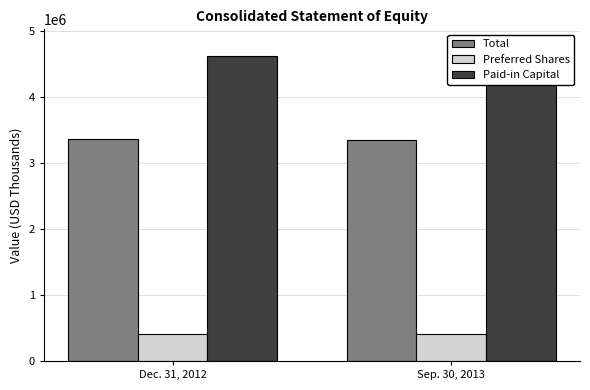

Reading left to right, transcribe all the data shown in this chart.

Total: Dec. 31, 2012=3366460	Sep. 30, 2013=3352327
Preferred Shares: Dec. 31, 2012=405000	Sep. 30, 2013=405000
Paid-in Capital: Dec. 31, 2012=4629257	Sep. 30, 2013=4789730